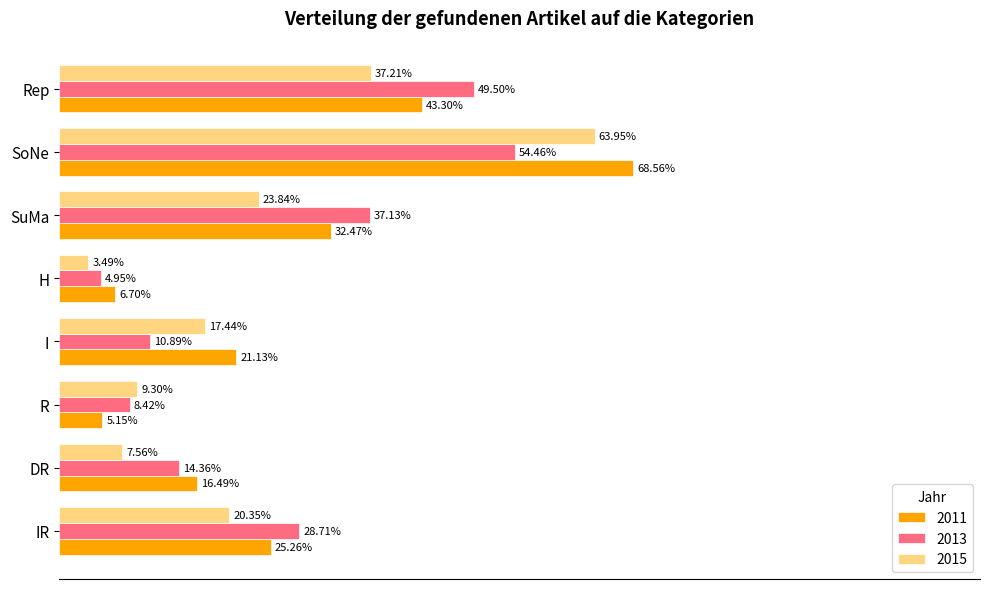

Reading left to right, transcribe all the data shown in this chart.

2011: 0.3	0.2	0.1	0.2	0.1	0.3	0.7	0.4
2013: 0.3	0.1	0.1	0.1	0.0	0.4	0.5	0.5
2015: 0.2	0.1	0.1	0.2	0.0	0.2	0.6	0.4